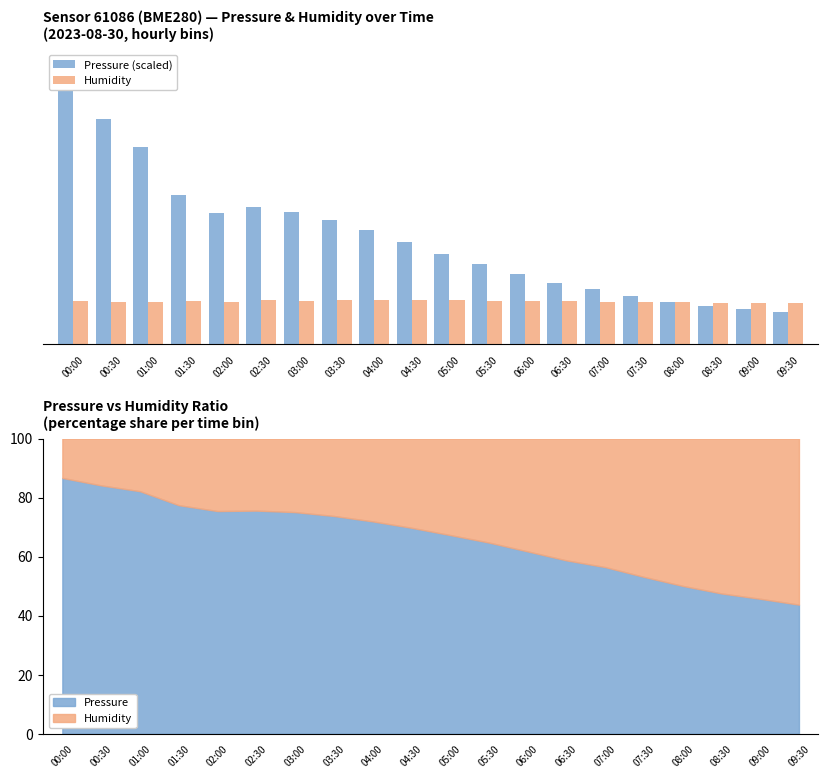

Between 07:00 and 02:30, which is larger?

02:30